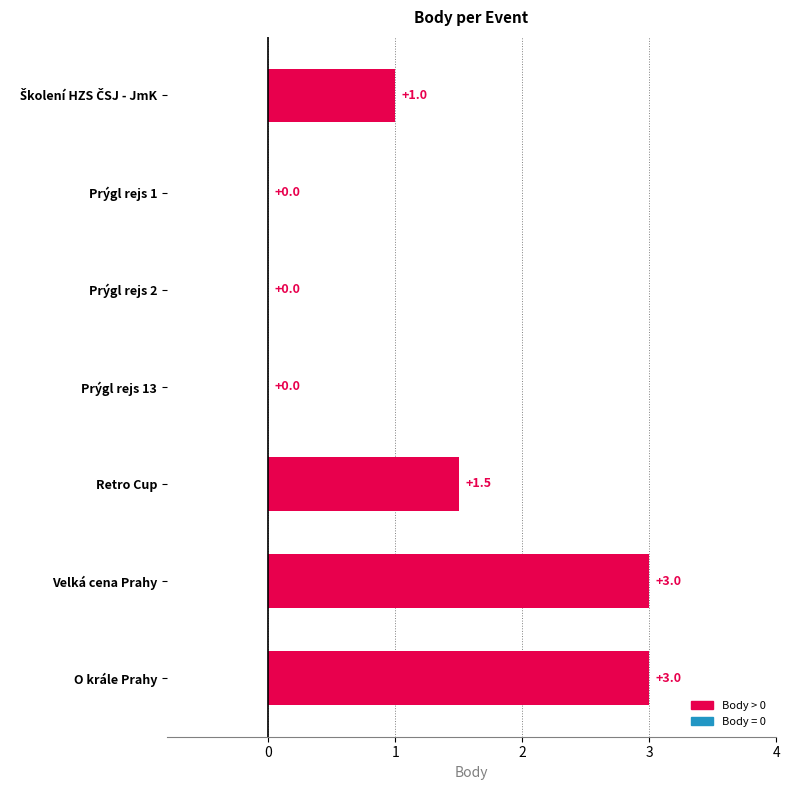

Are the bars horizontal?

Yes